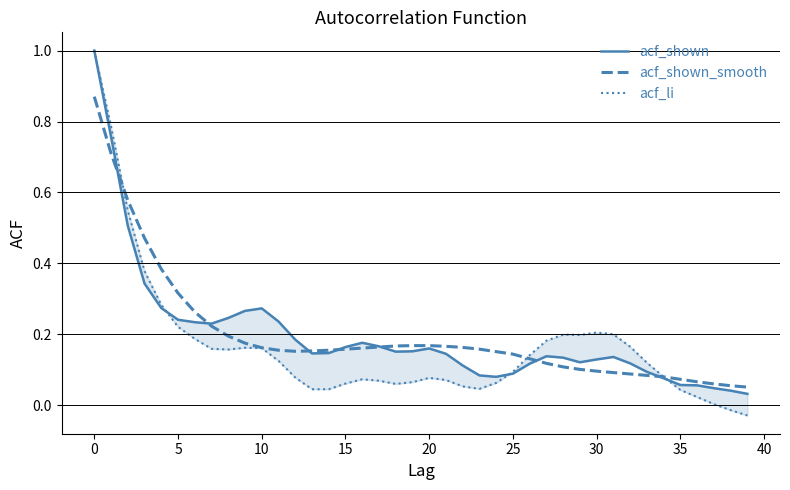

True or false: acf_shown_smooth has a value of 0.3 at 25.

False